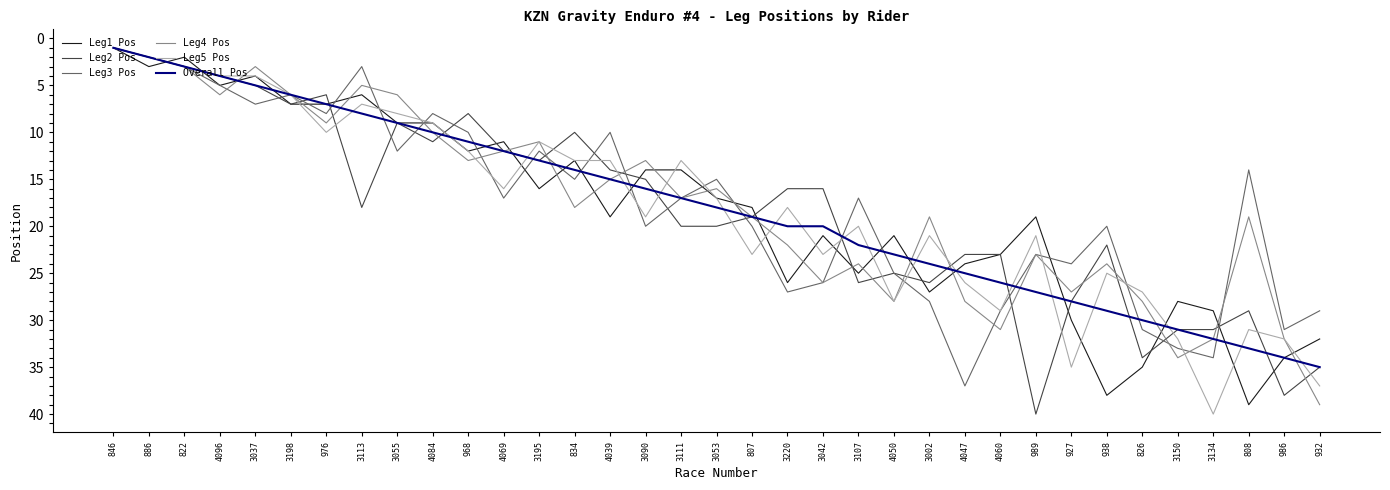

What is the maximum value for Overall Pos?

35